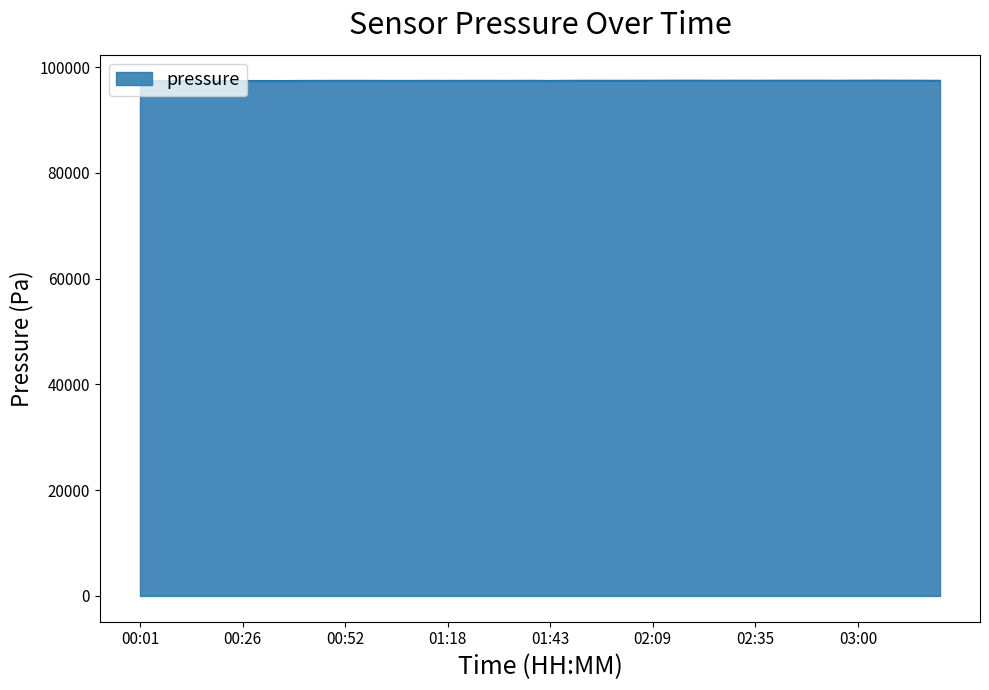

What is the maximum value shown in the chart?

97442.3